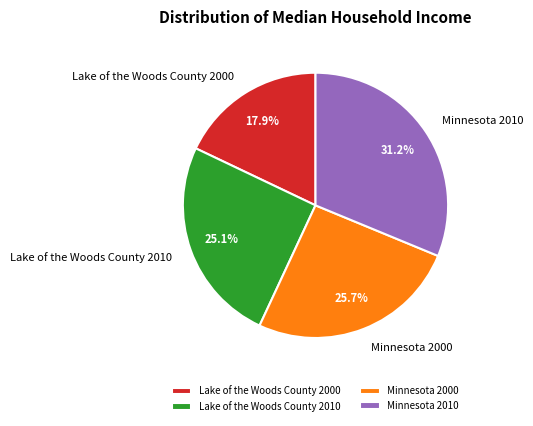

What portion of the pie excludes Lake of the Woods County 2010?

74.9%